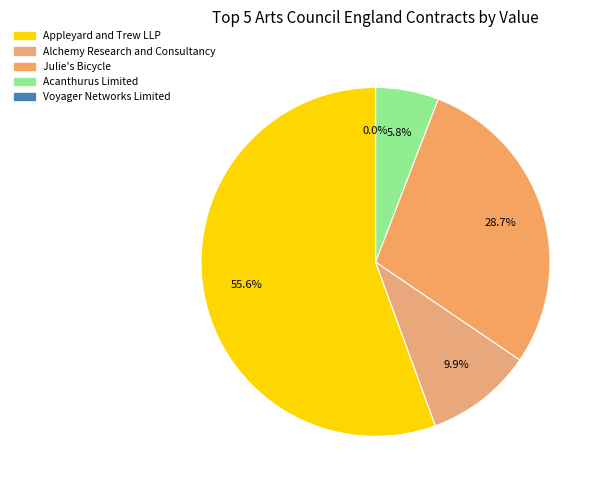

Count the number of slices in the pie.

5